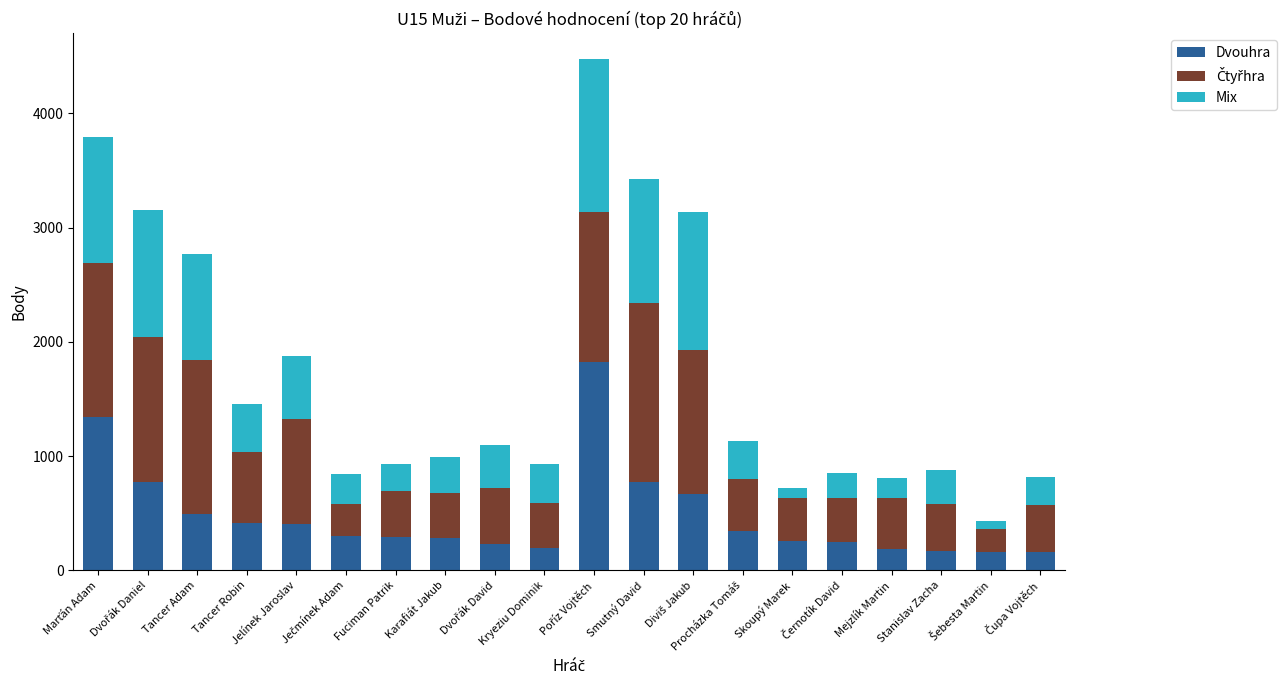

The value of Dvouhra at Jelínek Jaroslav is 81. True or false?

False